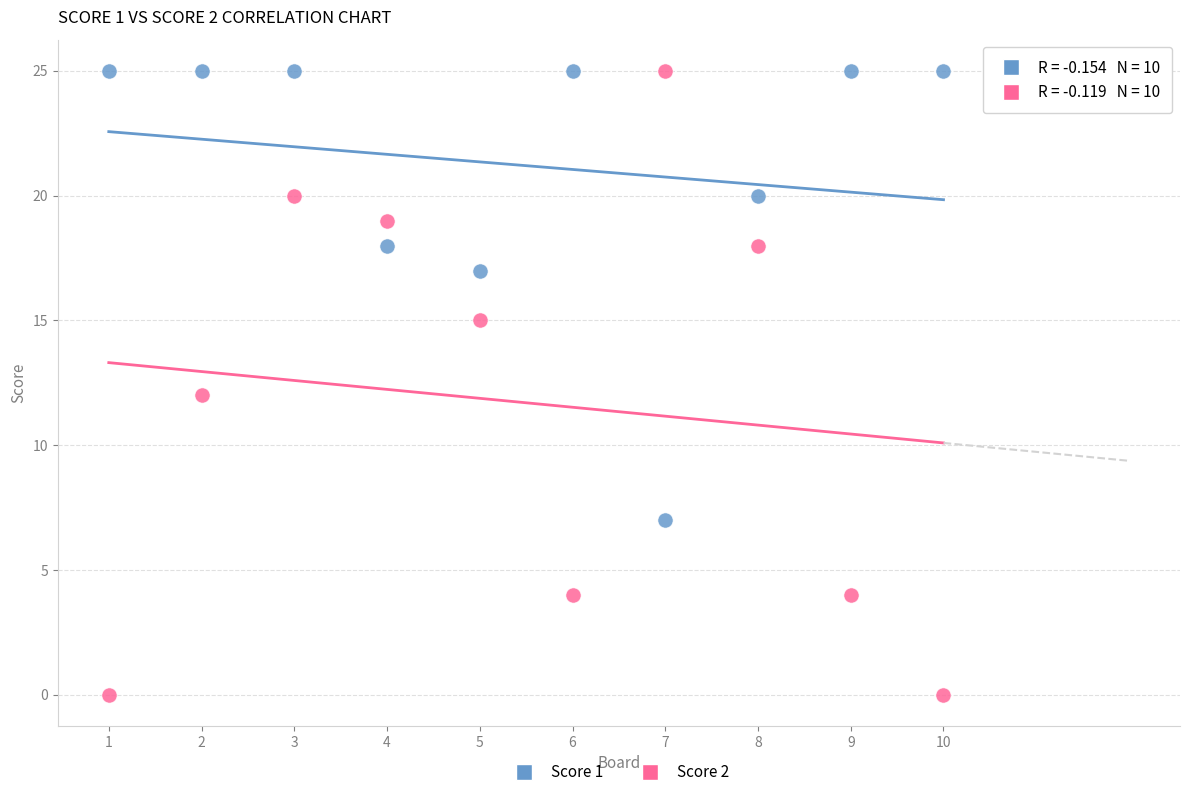

What are all the series names shown in the legend?

Score 1, Score 2